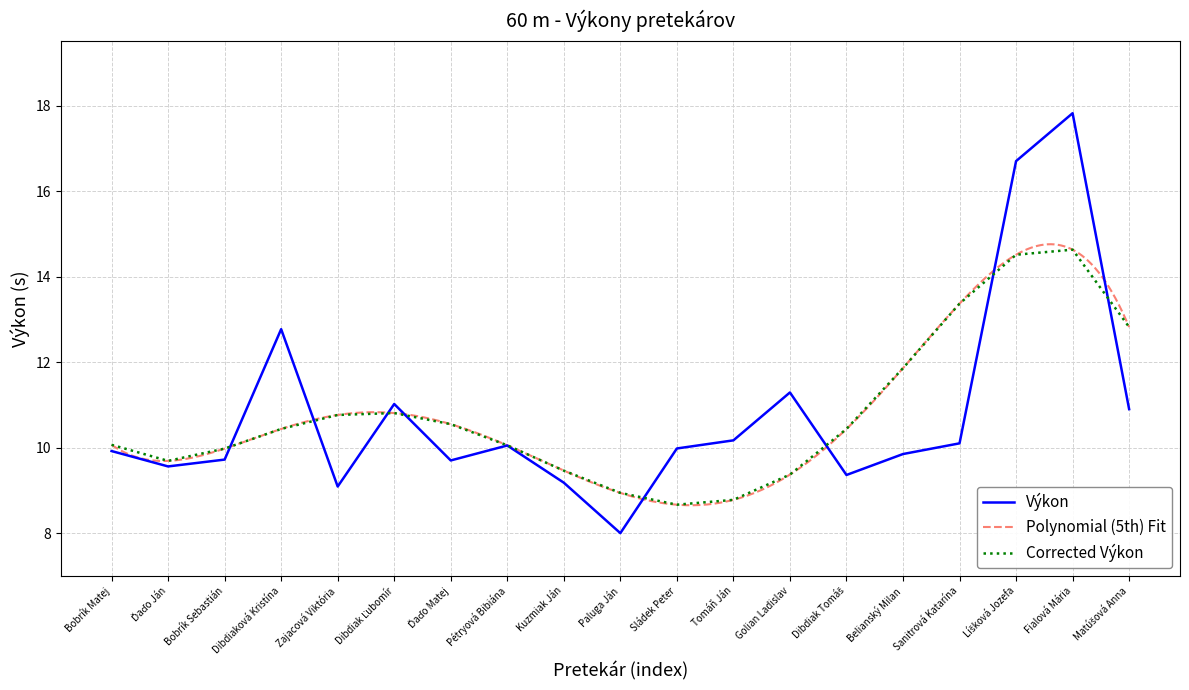

What is the average value of the Corrected Výkon series?

10.8